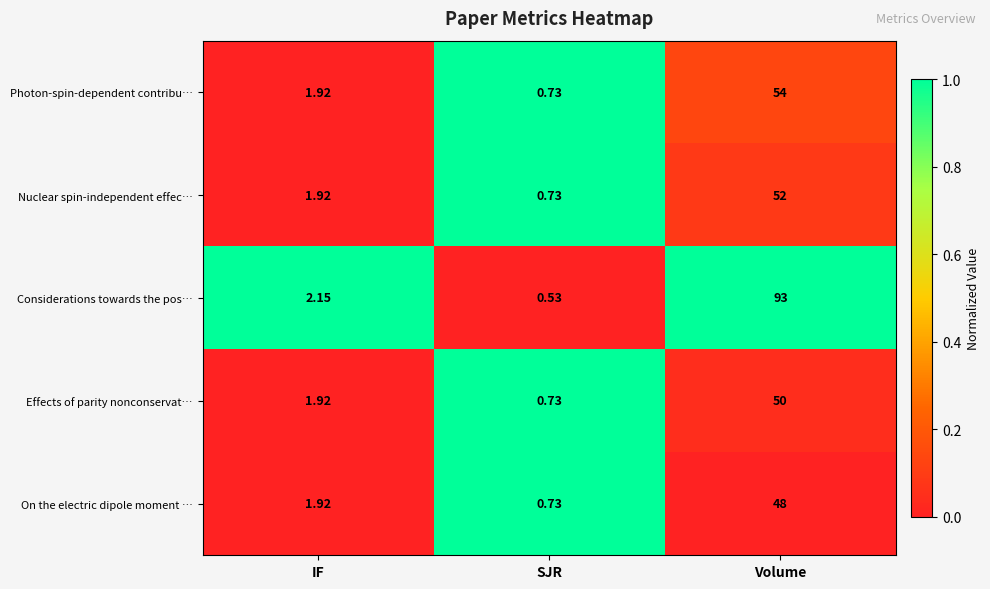

At which category is the sum across all series the highest?

Volume